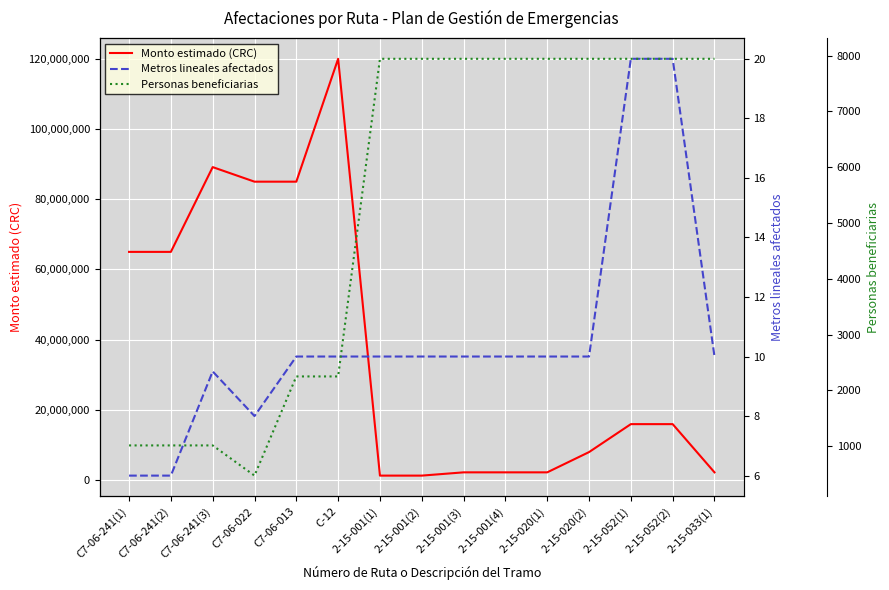

What is the difference between the highest and lowest values at 2-15-001(3)?

2194990.0